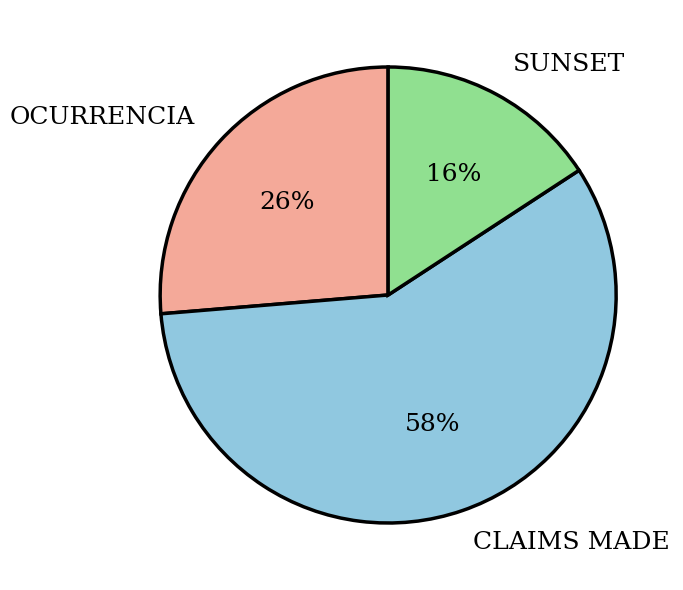

Between CLAIMS MADE and SUNSET, which is larger?

CLAIMS MADE